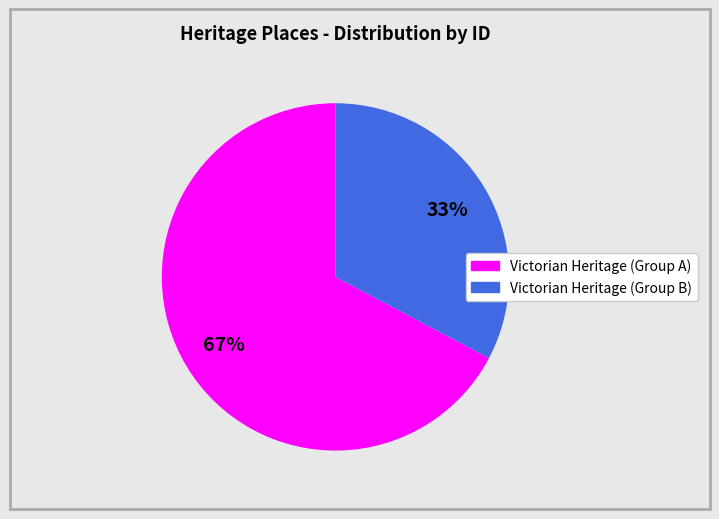

To the nearest percent, what is the average slice percentage?

50%